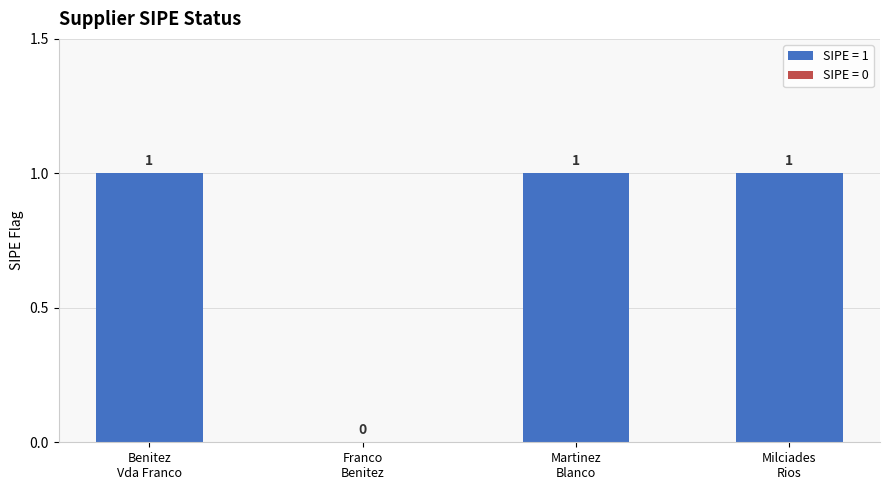

How many categories are shown in the chart?

4